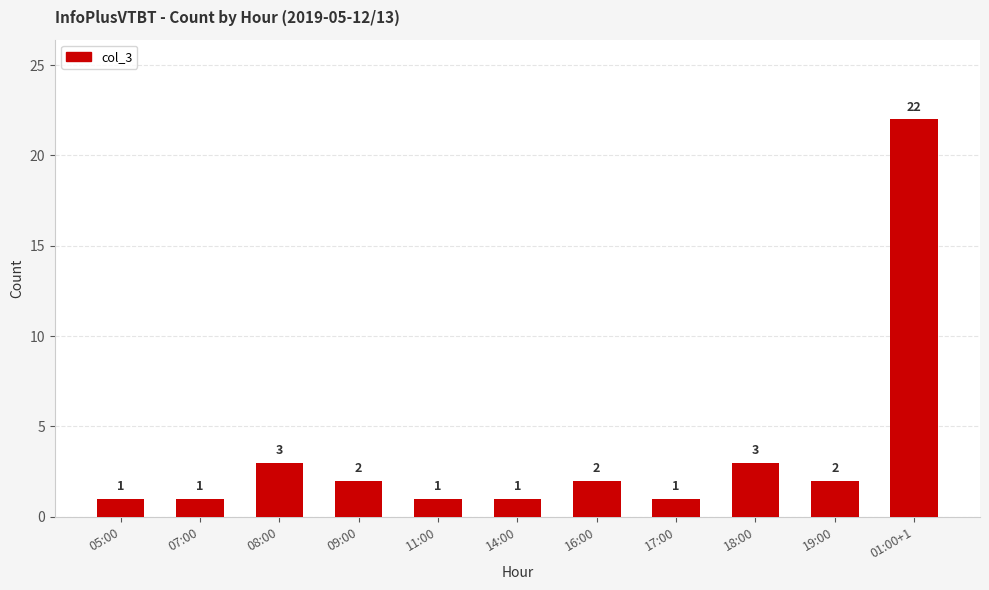

What is the label of the 11th bar from the left?

01:00+1